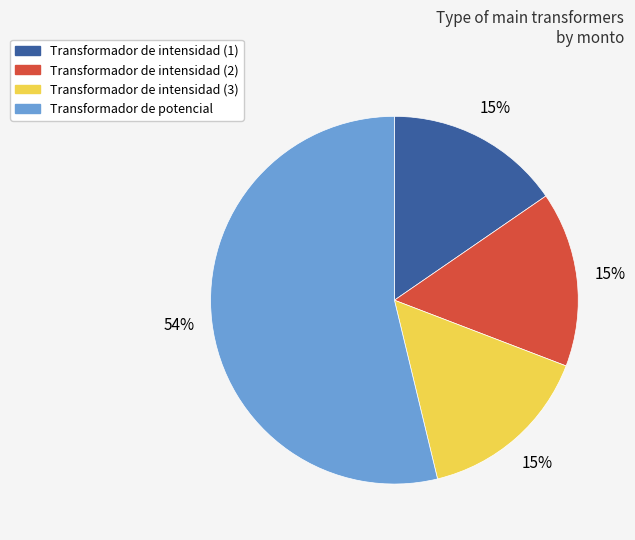

Is it true that Transformador de potencial is 44% of the pie?

False